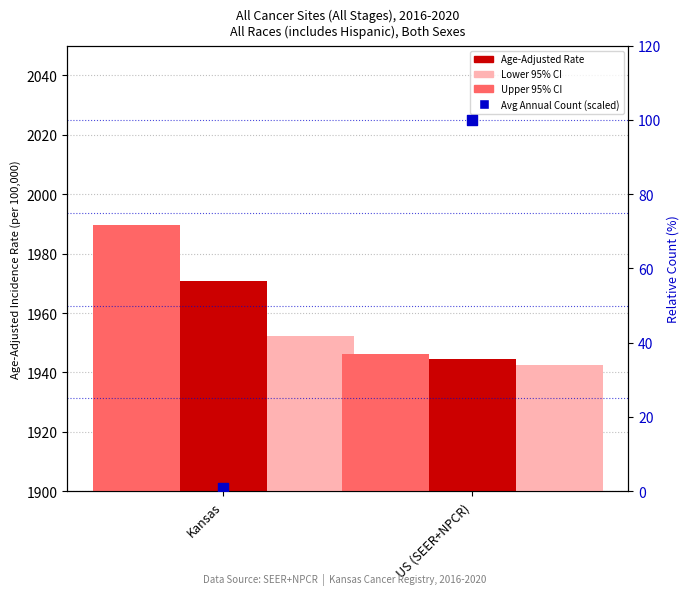

Which series contains the lowest Y value?

Average Annual Count (scaled %)